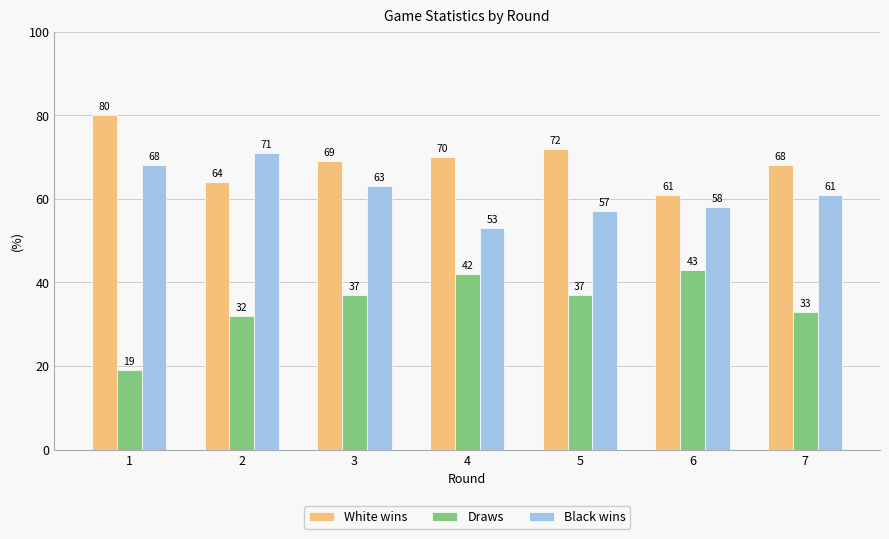

What is the average value of the White wins series?

69